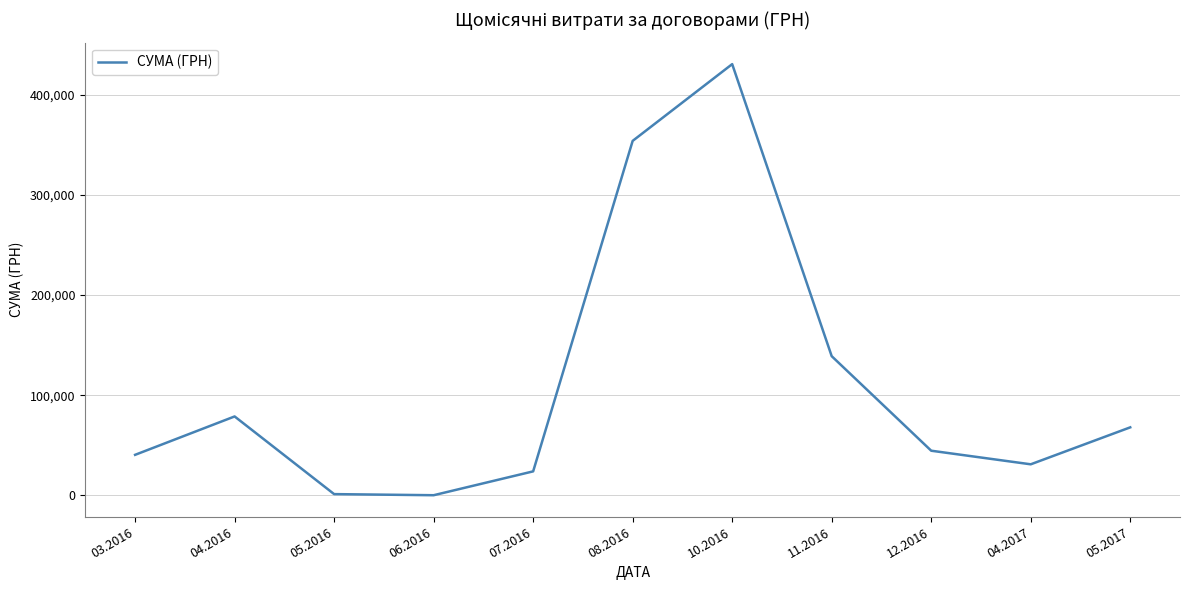

What is the approximate value at 10.2016?

430416.3